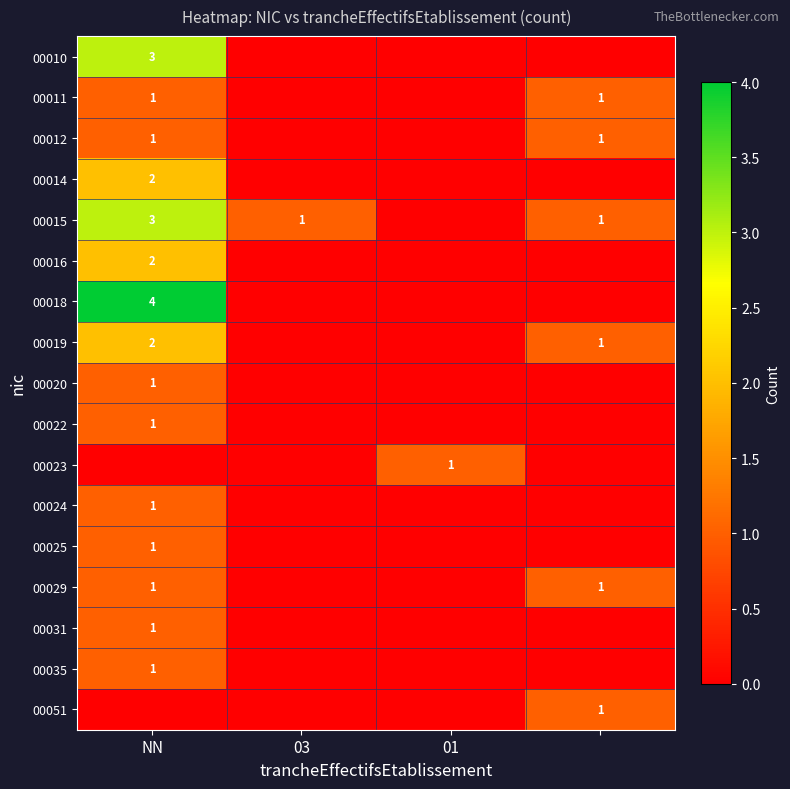

True or false: 00015 has a value of 1 at NN.

False